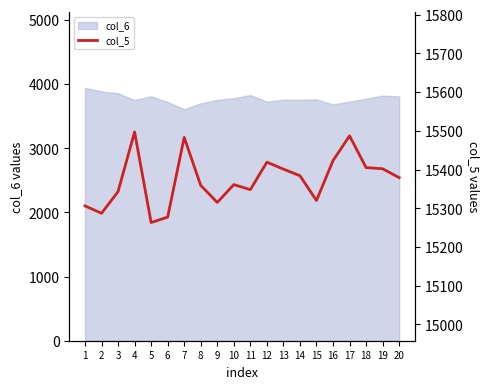

Is it true that the value at 16 is 15423?

True